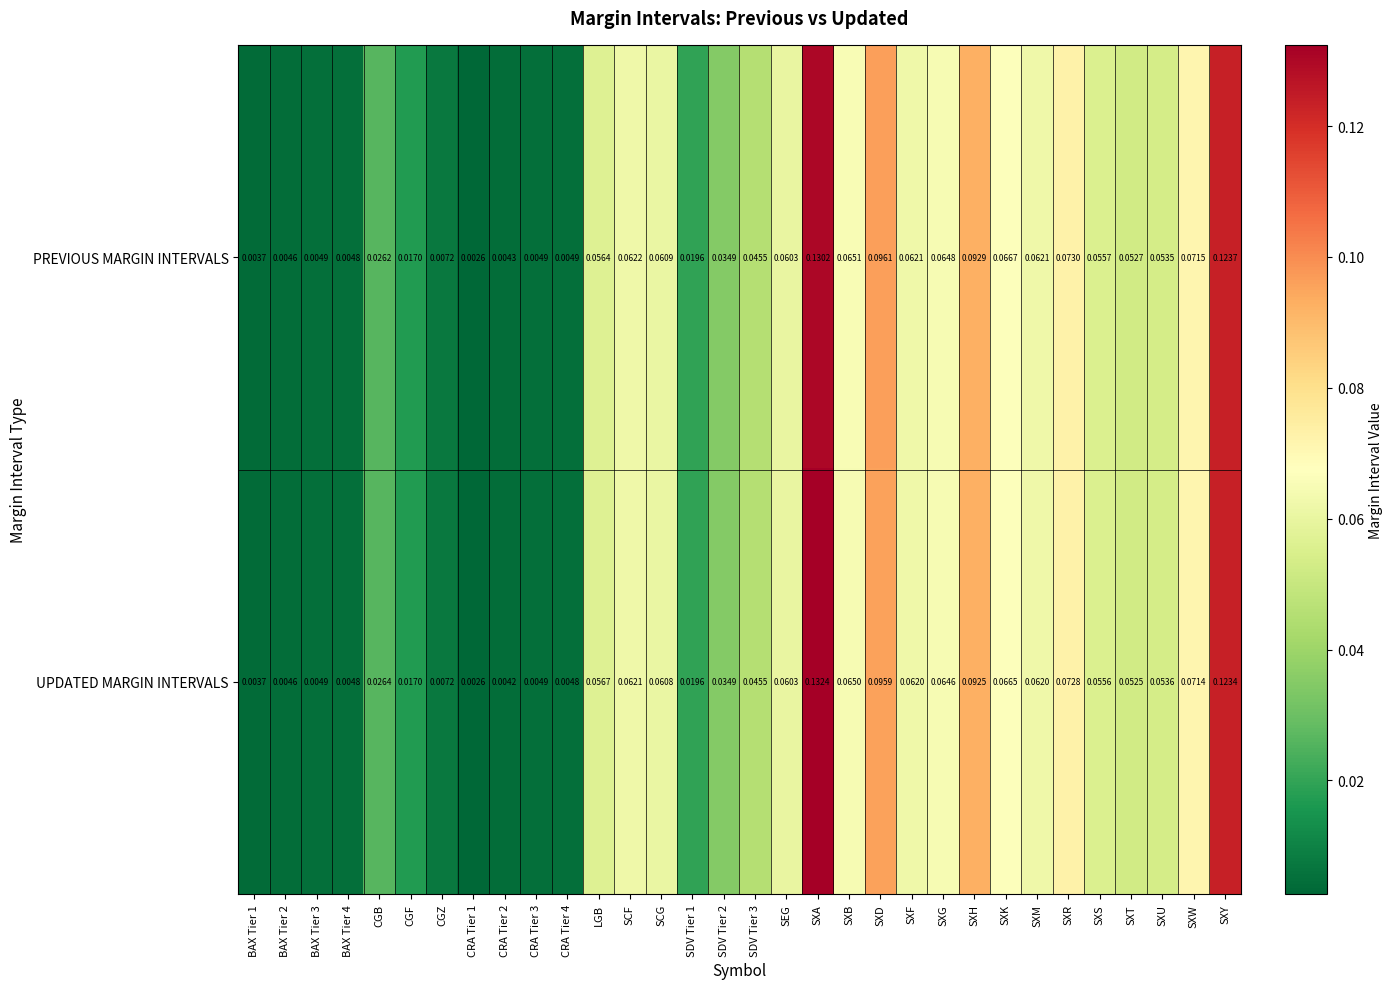

List the series in order of their overall mean, highest first.

UPDATED MARGIN INTERVALS, PREVIOUS MARGIN INTERVALS